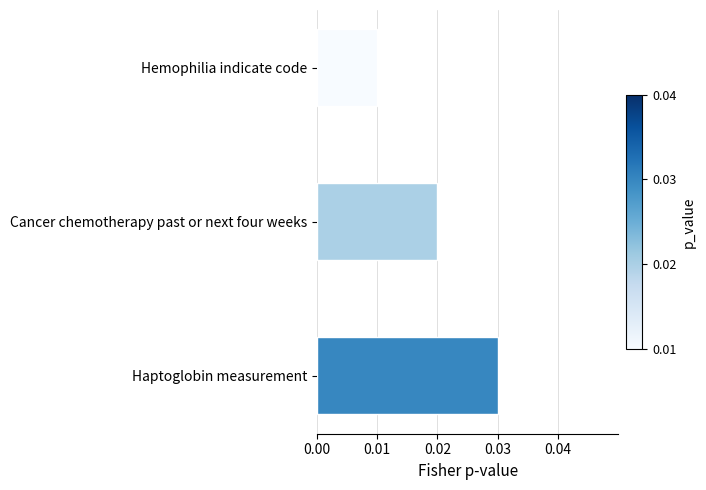

How many data points does each series have?

3